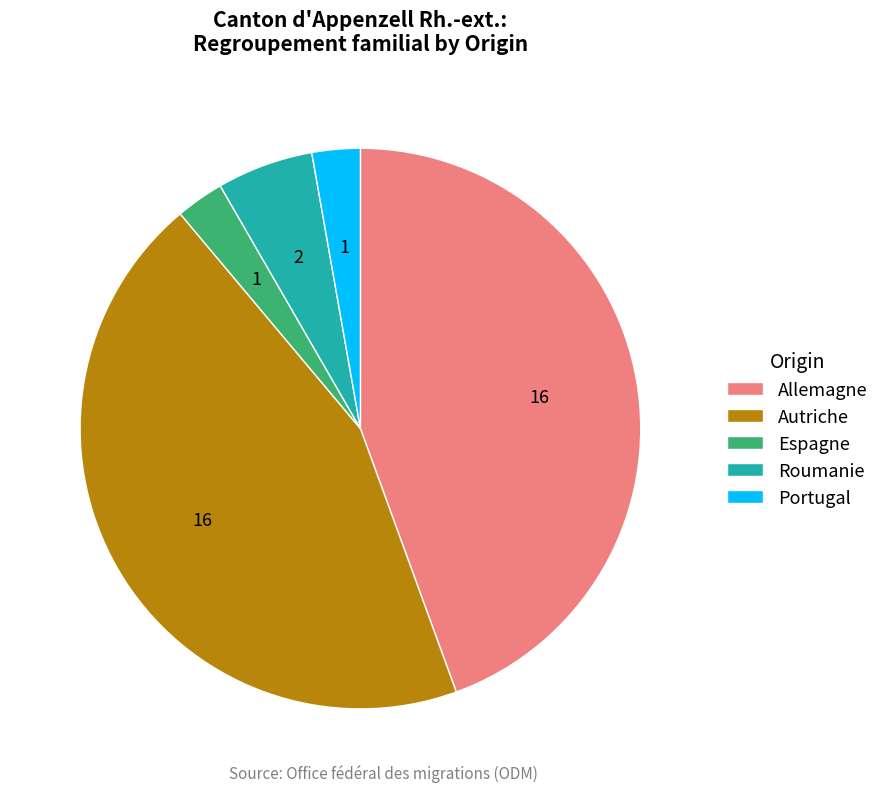

The Espagne slice represents 3% of the pie. True or false?

True